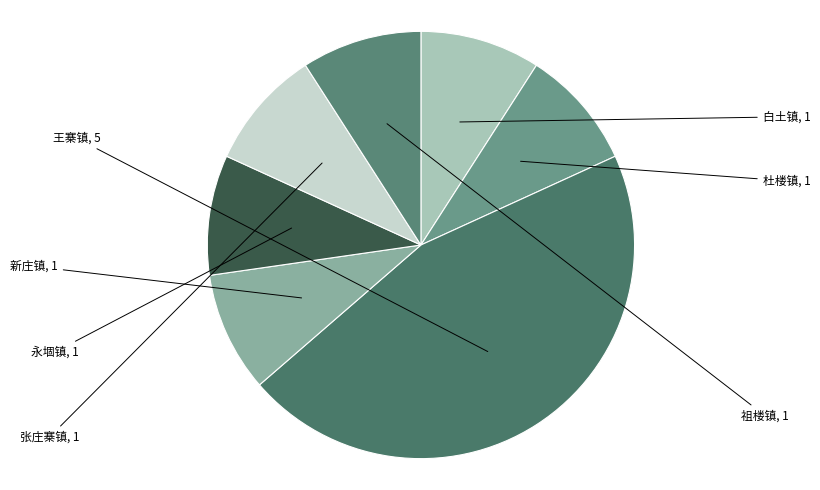

To the nearest percent, what portion does 张庄寨镇 represent?

9%